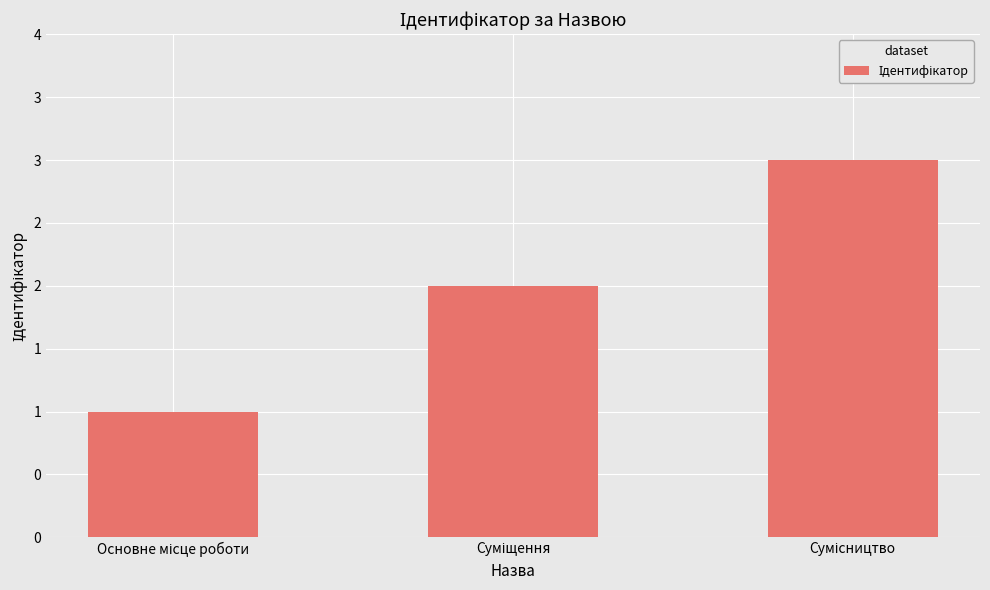

Are the bars horizontal?

No